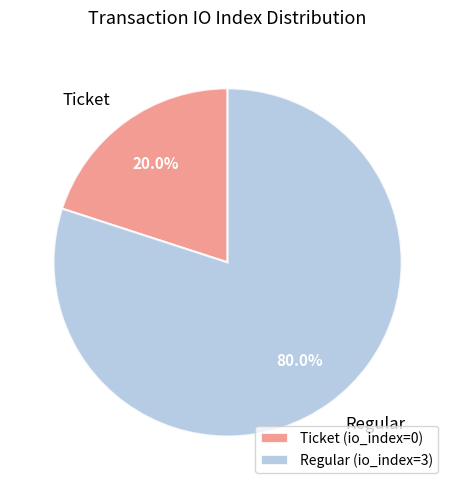

Does Ticket represent more than half of the total?

No